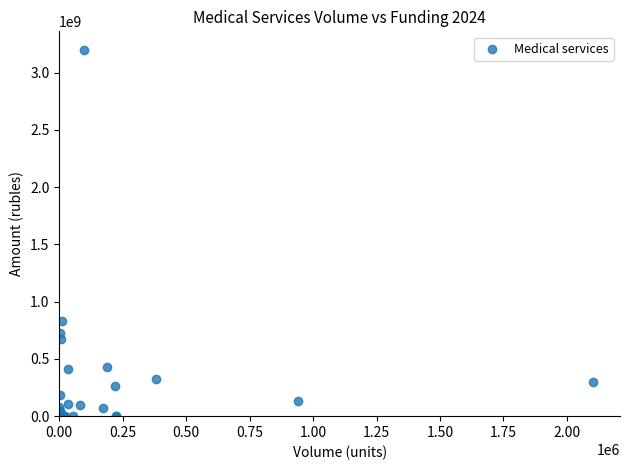

What Y value in the scatter plot is closest to 1600657400?

832655821.7